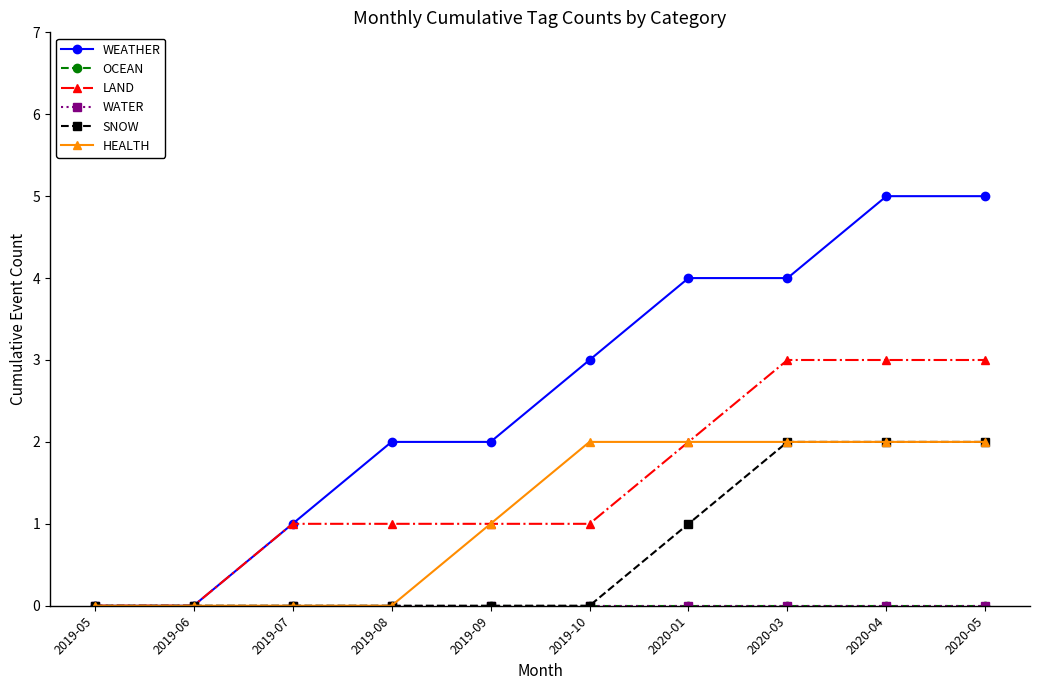

Count the WEATHER values in the range 1 to 4.

6